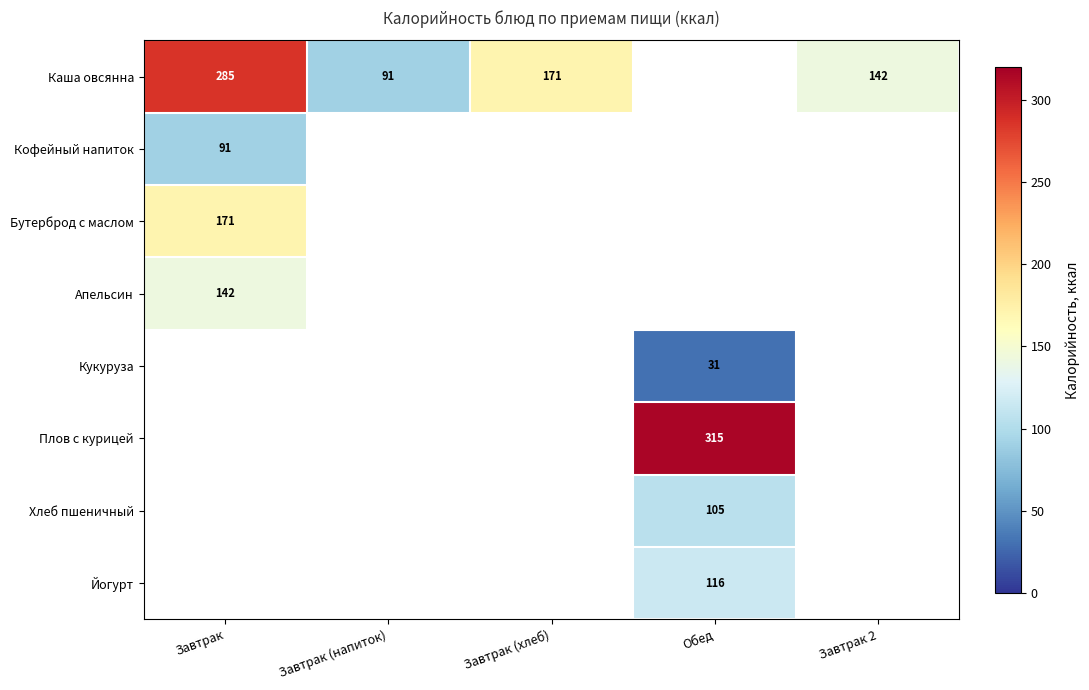

What is the sum of the Каша овсянна values at Завтрак and Завтрак (напиток)?

376